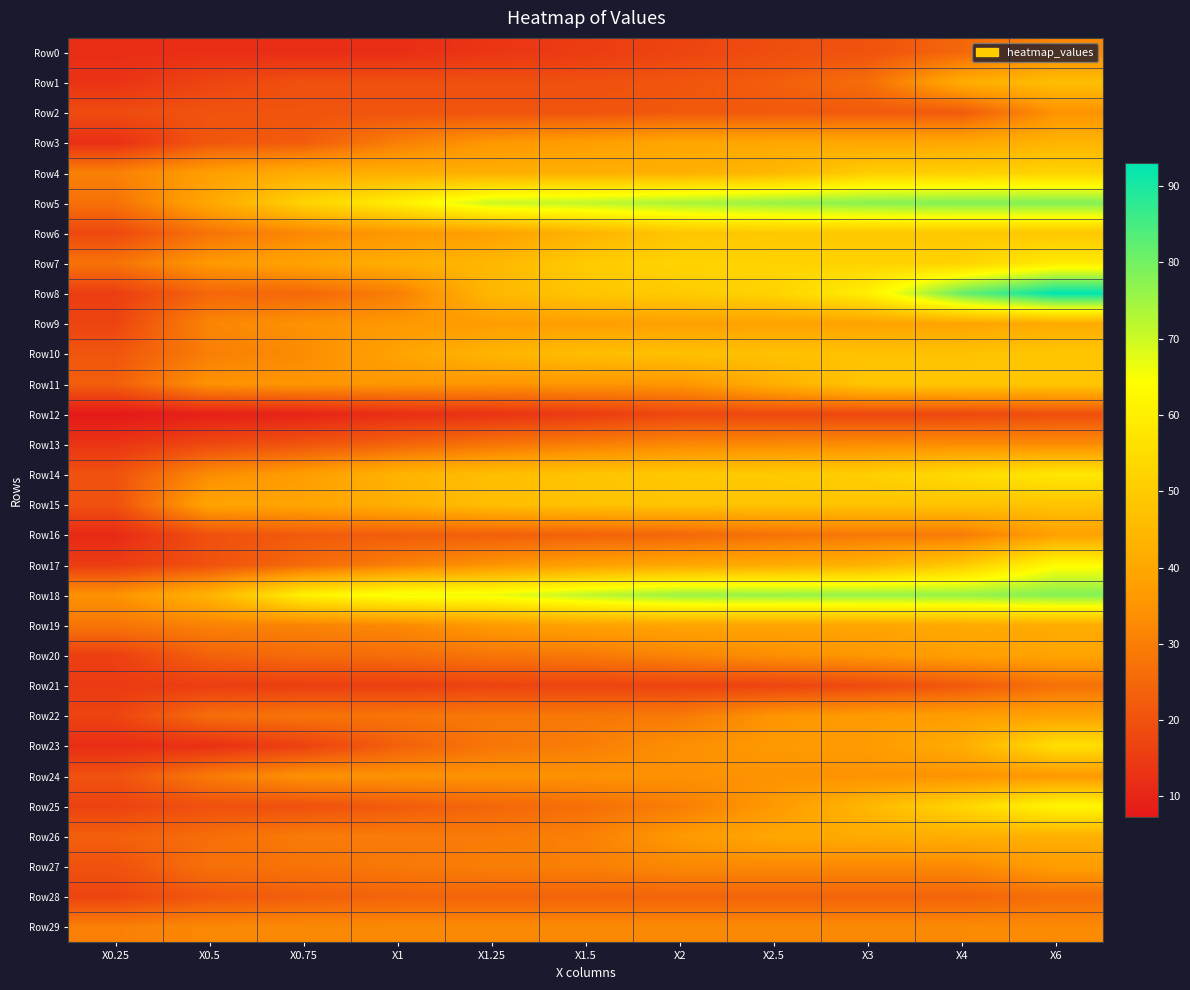

How many data points does each series have?

11